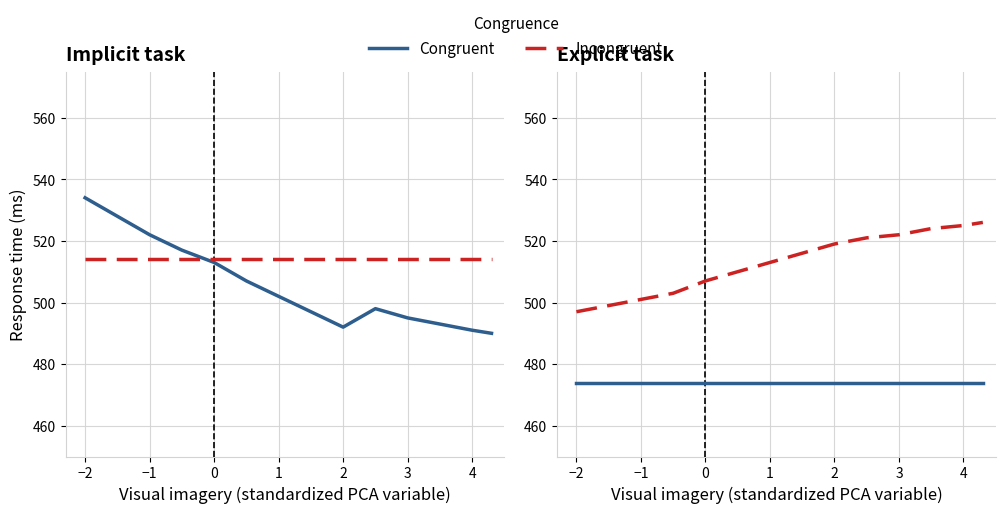

What is the label of the 8th point from the left?

4